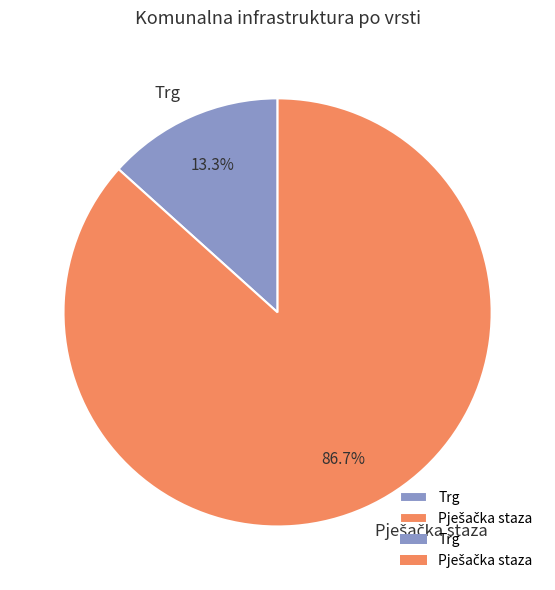

How much of the chart is everything except Trg?

86.7%